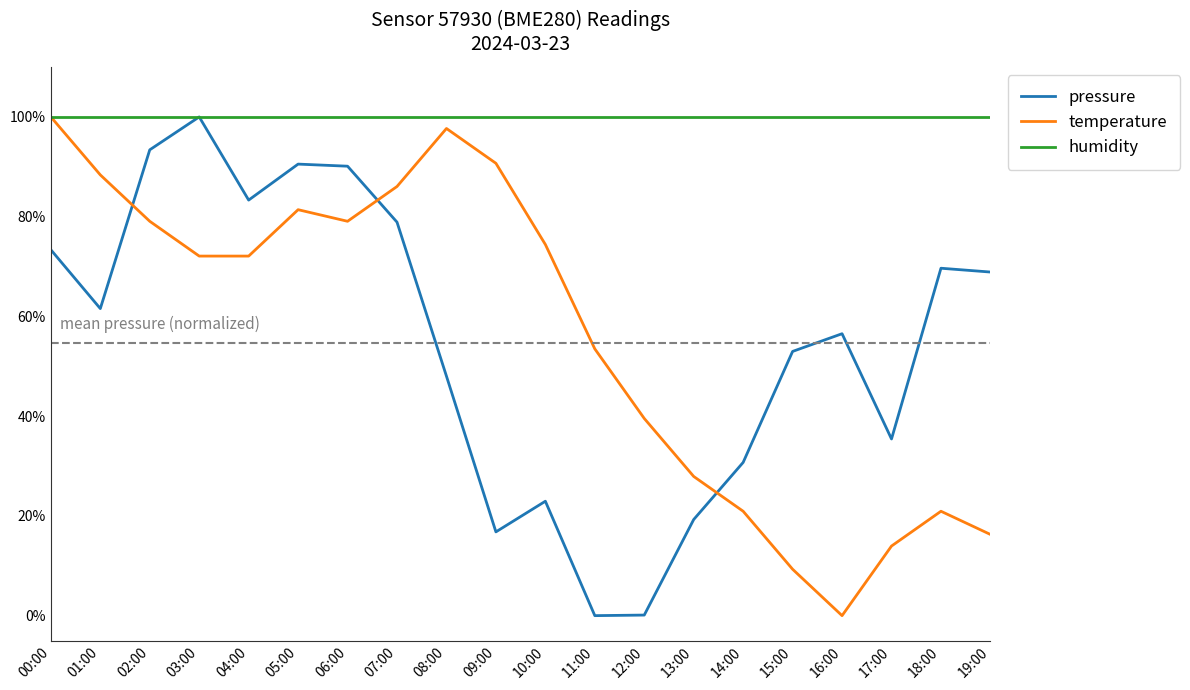

How many interior local valleys does the temperature series have?

2